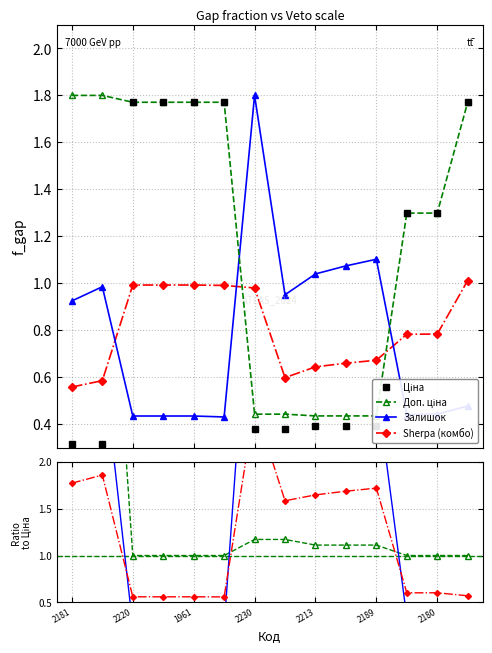

Which series has the largest total across all categories?

Доп. ціна